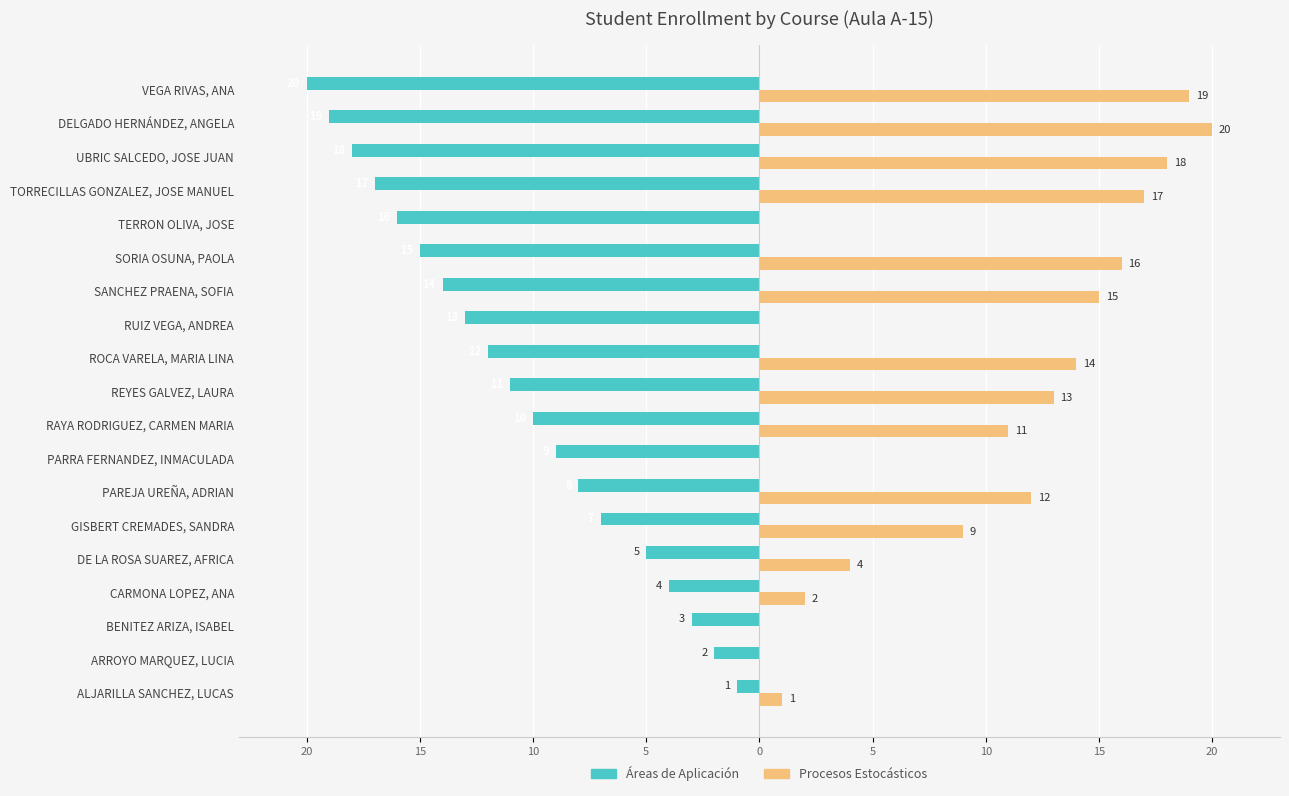

How many values in the Procesos Estocásticos series exceed 11?

9